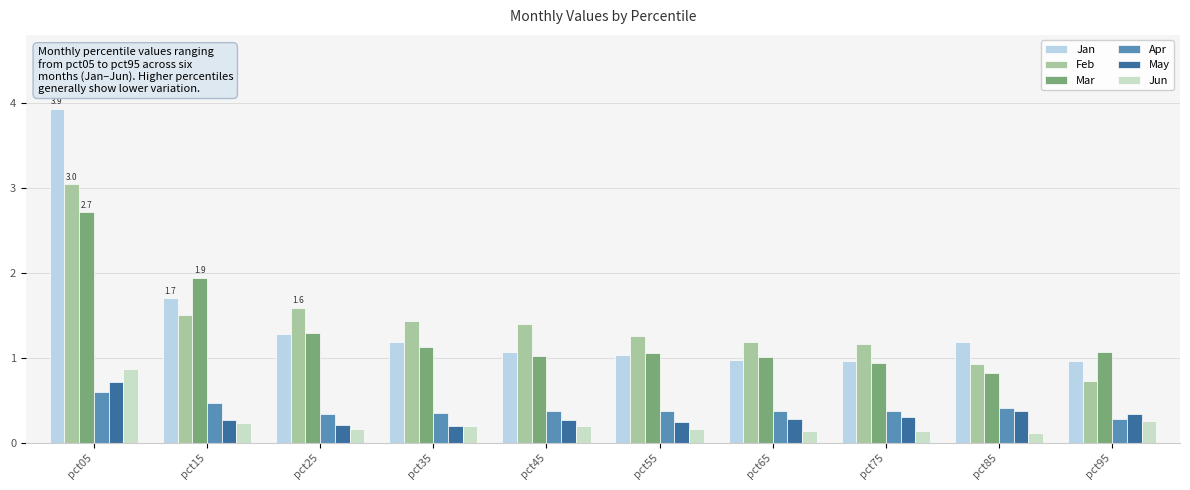

Are the bars grouped side by side (vs. stacked)?

Yes